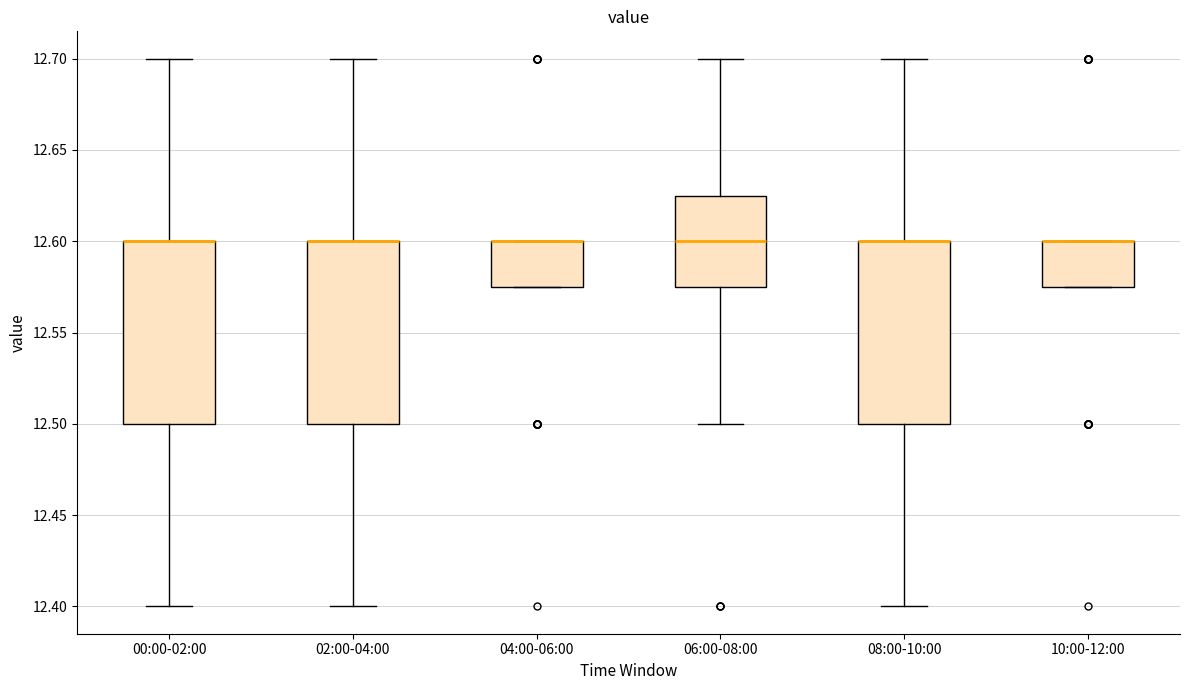

Where is the upper edge of the box for 00:00-02:00 on the y-axis? The values are not printed on the chart, so give them approximately, as read against the axis.

12.600